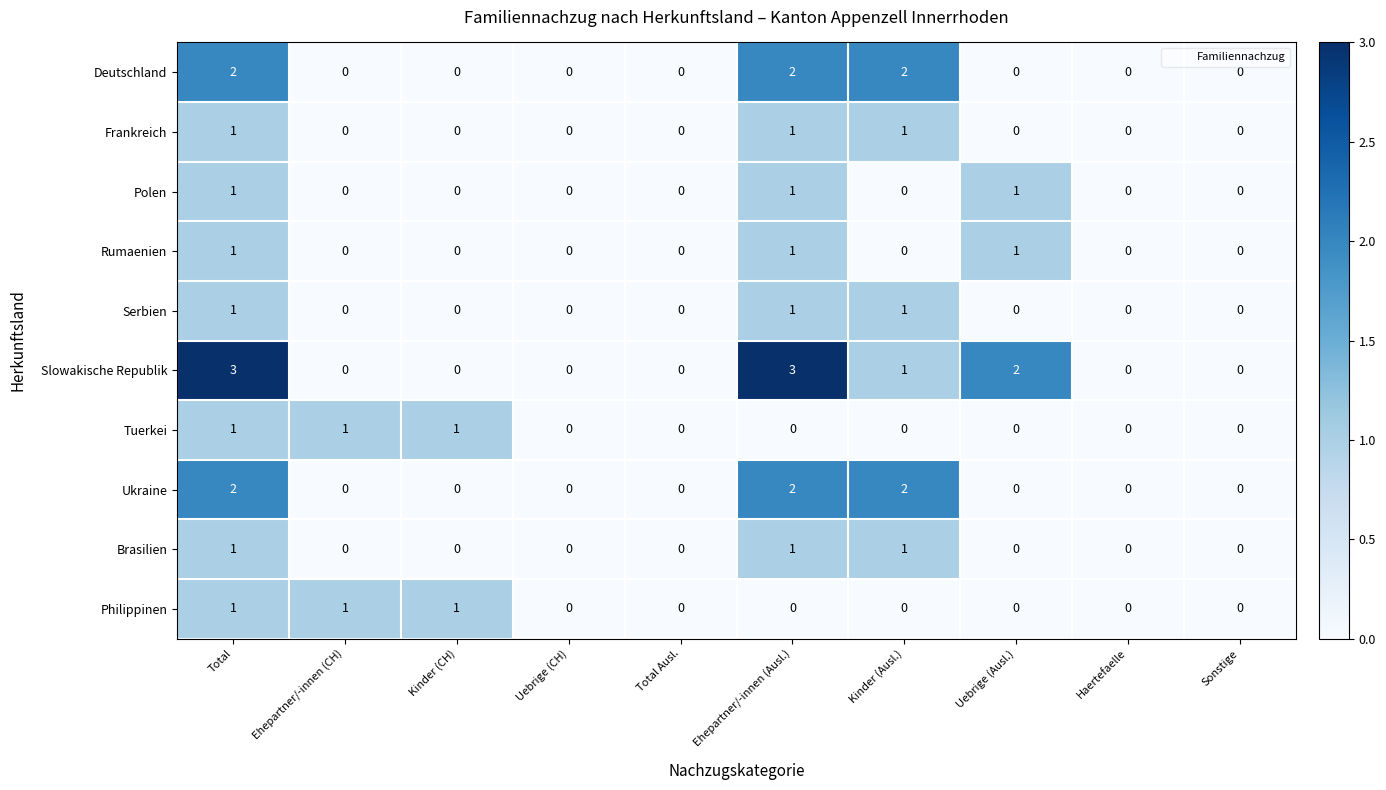

The Frankreich series shows 1 at Ehepartner/-innen (Ausl.). True or false?

True